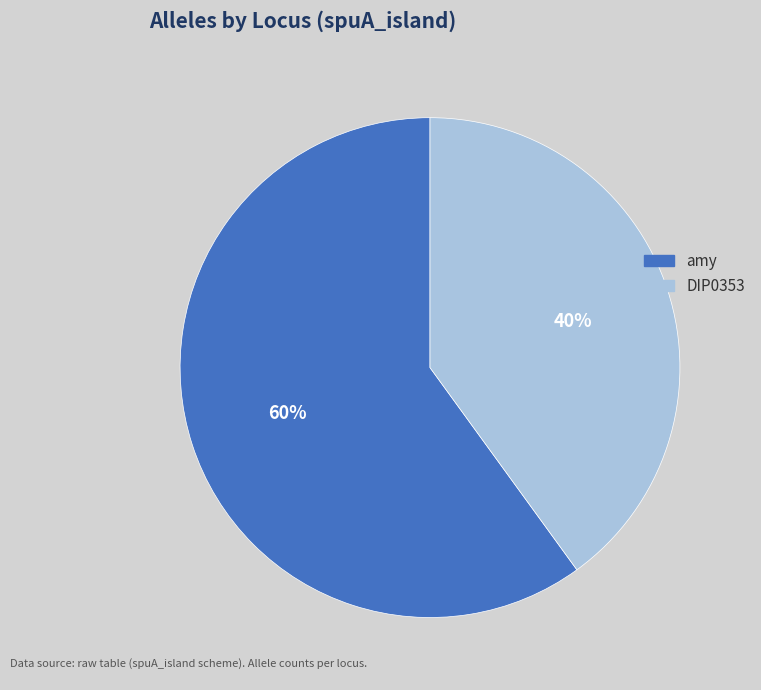

What is the majority slice?

amy